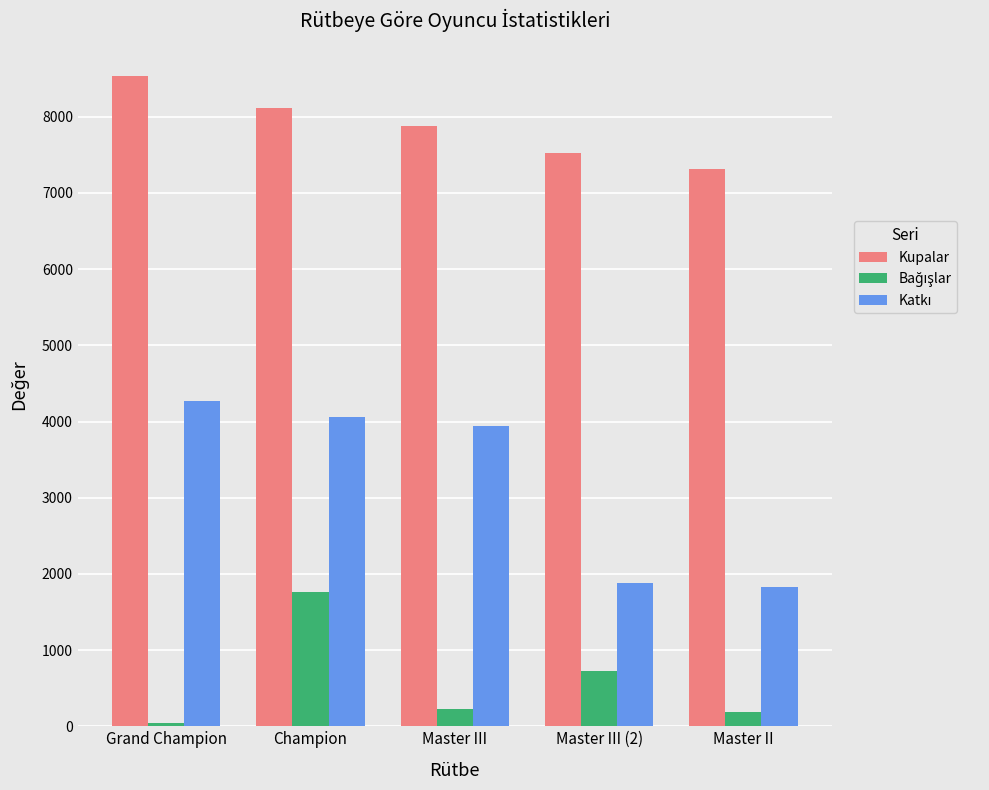

The value of Kupalar at Master III (2) is 9998. True or false?

False